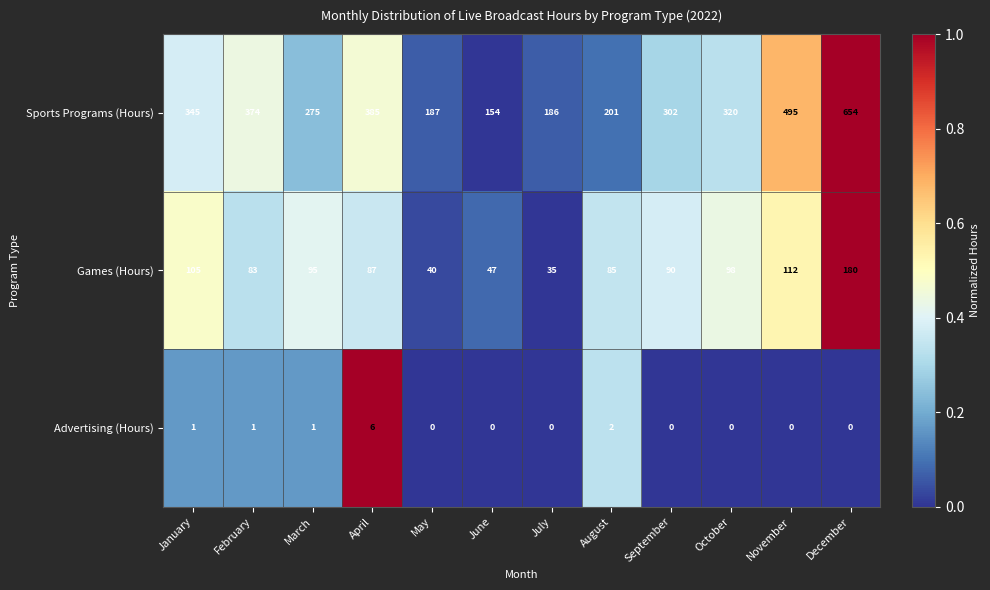

What is the difference between the highest and lowest values at December?

654